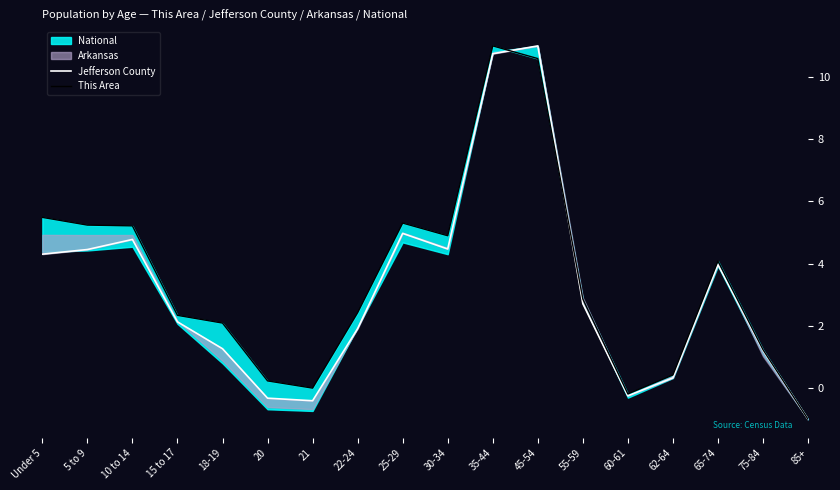

Where is the first local maximum for Jefferson County?

10 to 14